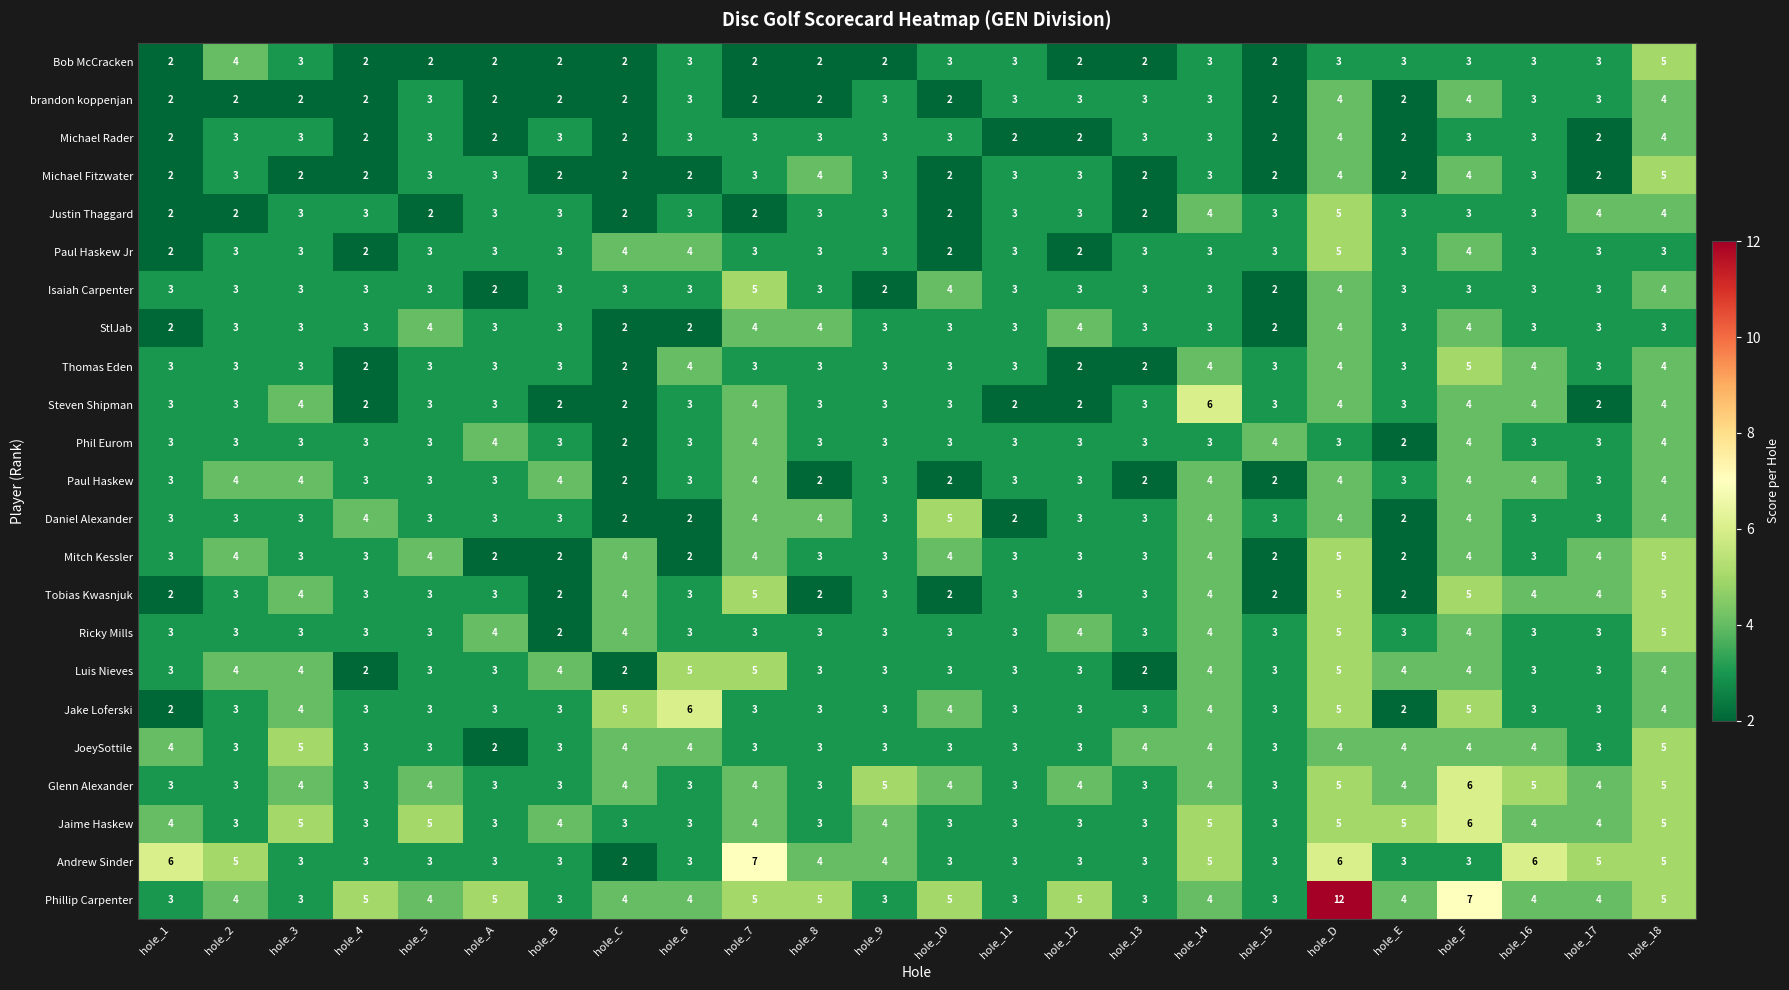

Which series has the largest total across all categories?

Phillip Carpenter